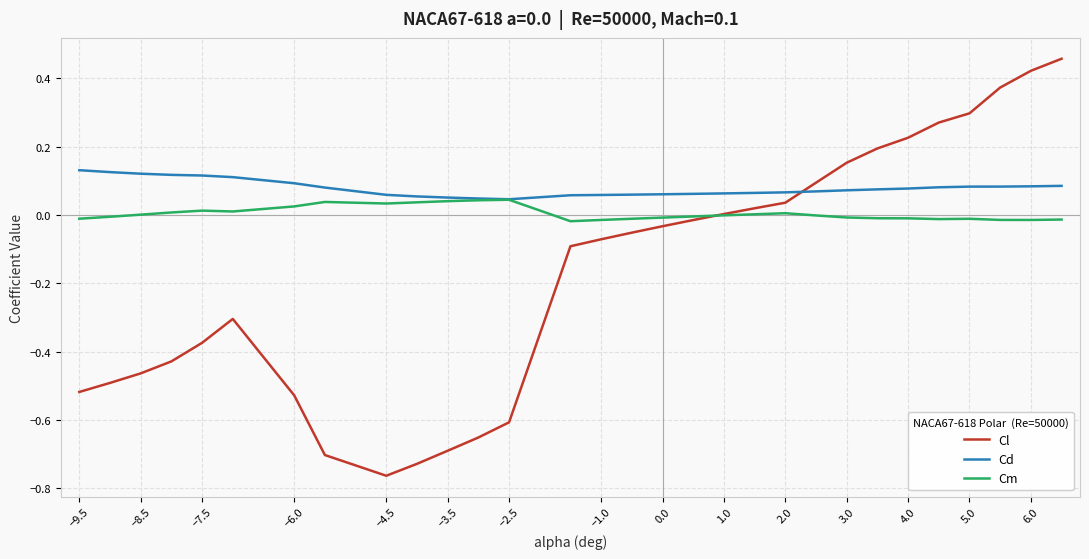

List the series in order of their peak value, highest first.

Cl, Cd, Cm